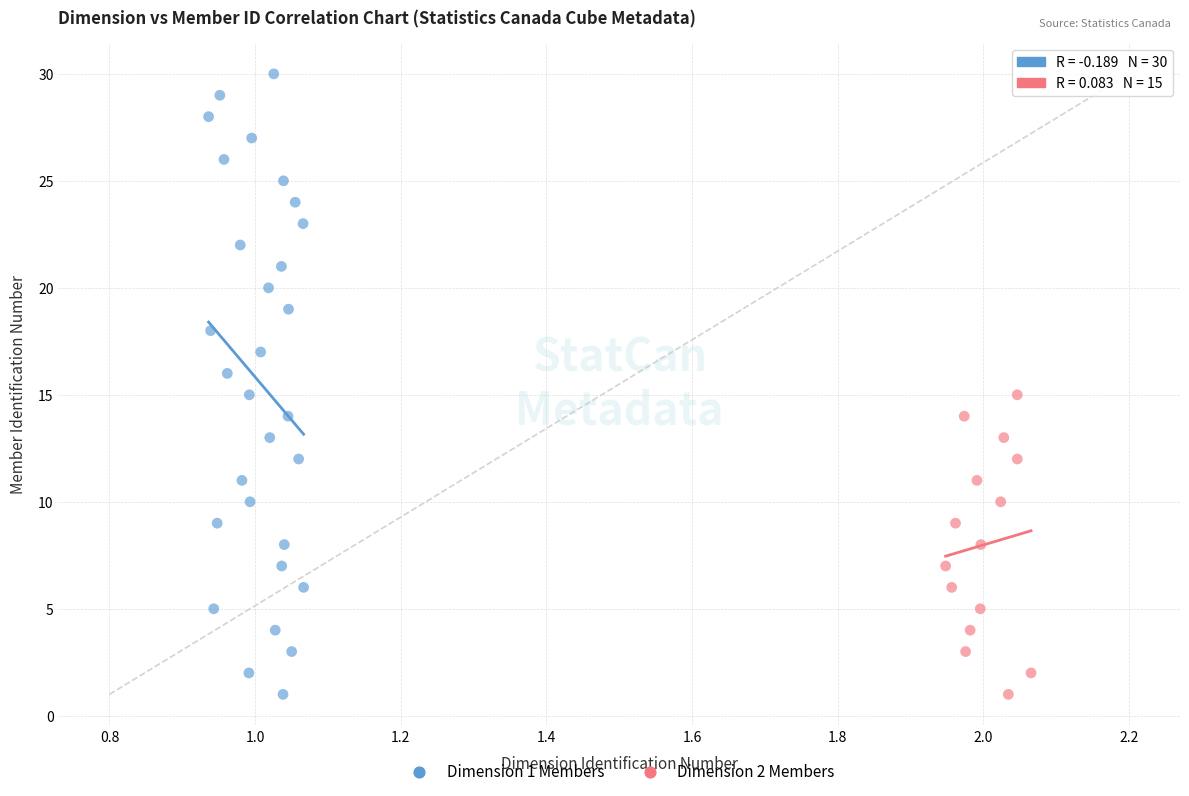

Which series contains the highest Y value?

Dimension 1 Members